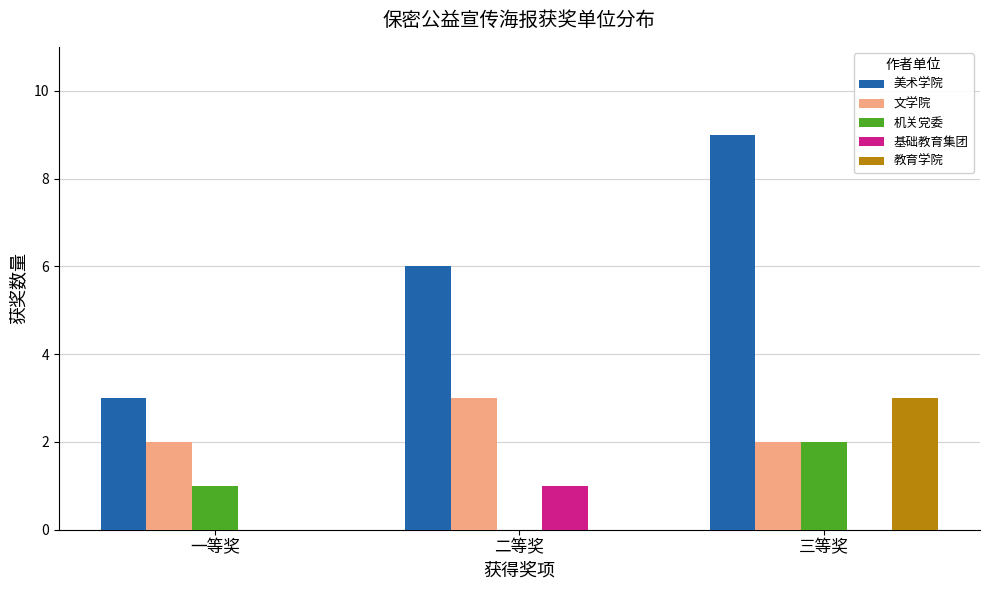

At which category is the sum across all series the highest?

三等奖